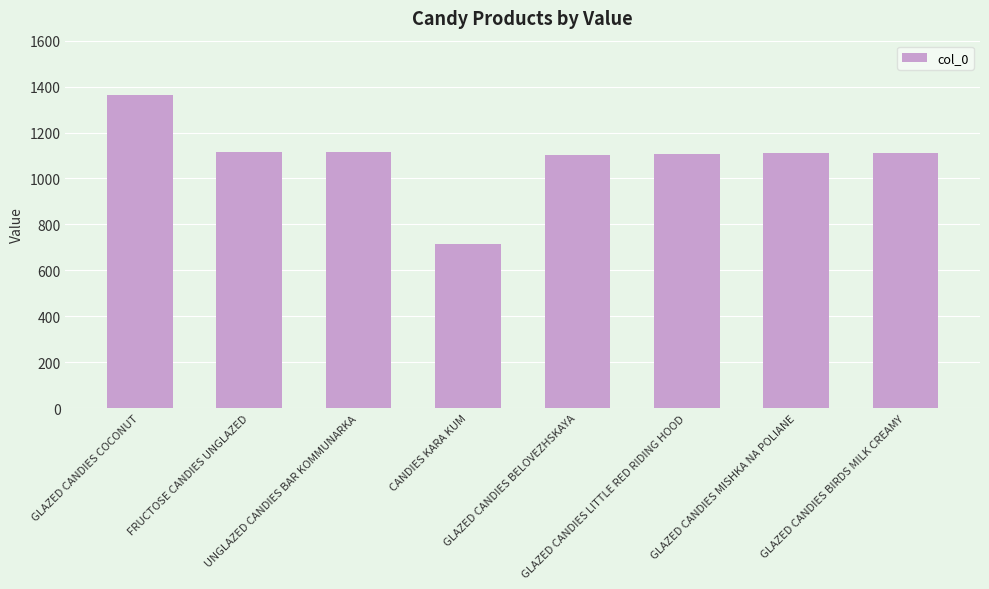

What is the approximate value at GLAZED CANDIES BIRDS MILK CREAMY?

1111